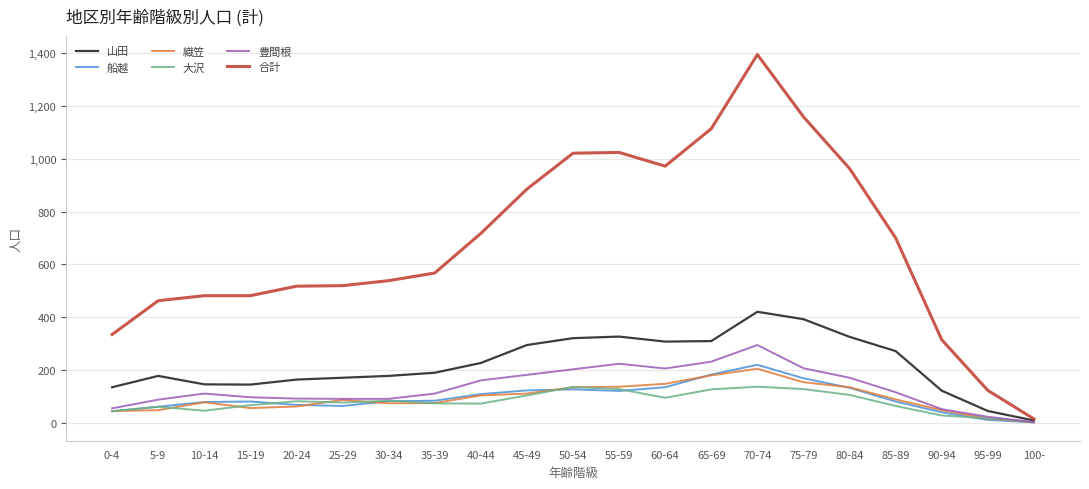

Which series has the largest range (max minus min)?

合計